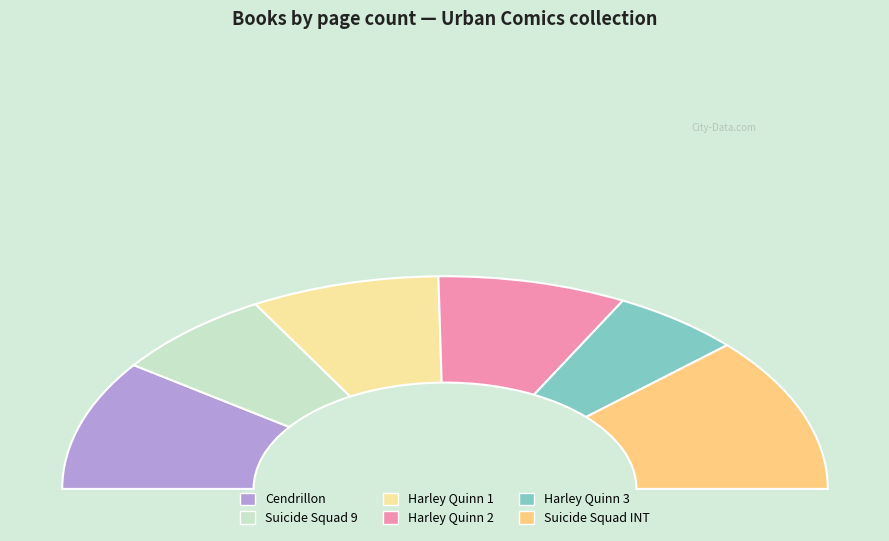

Does any single category account for the majority?

No